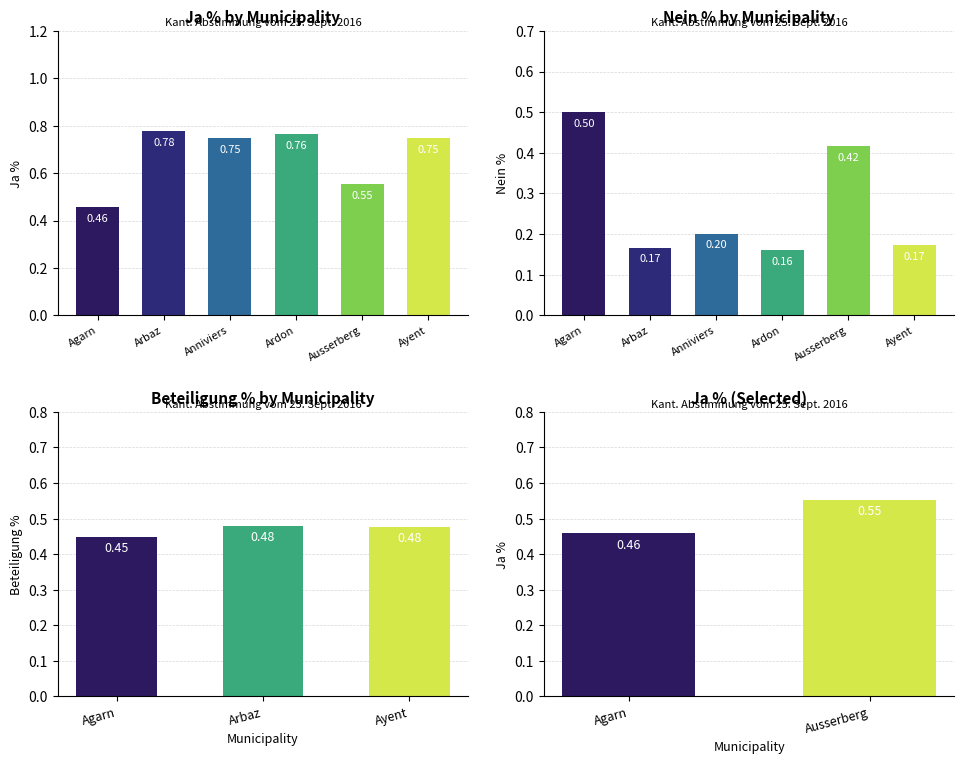

What is the total value across all series at Ausserberg?

1.0